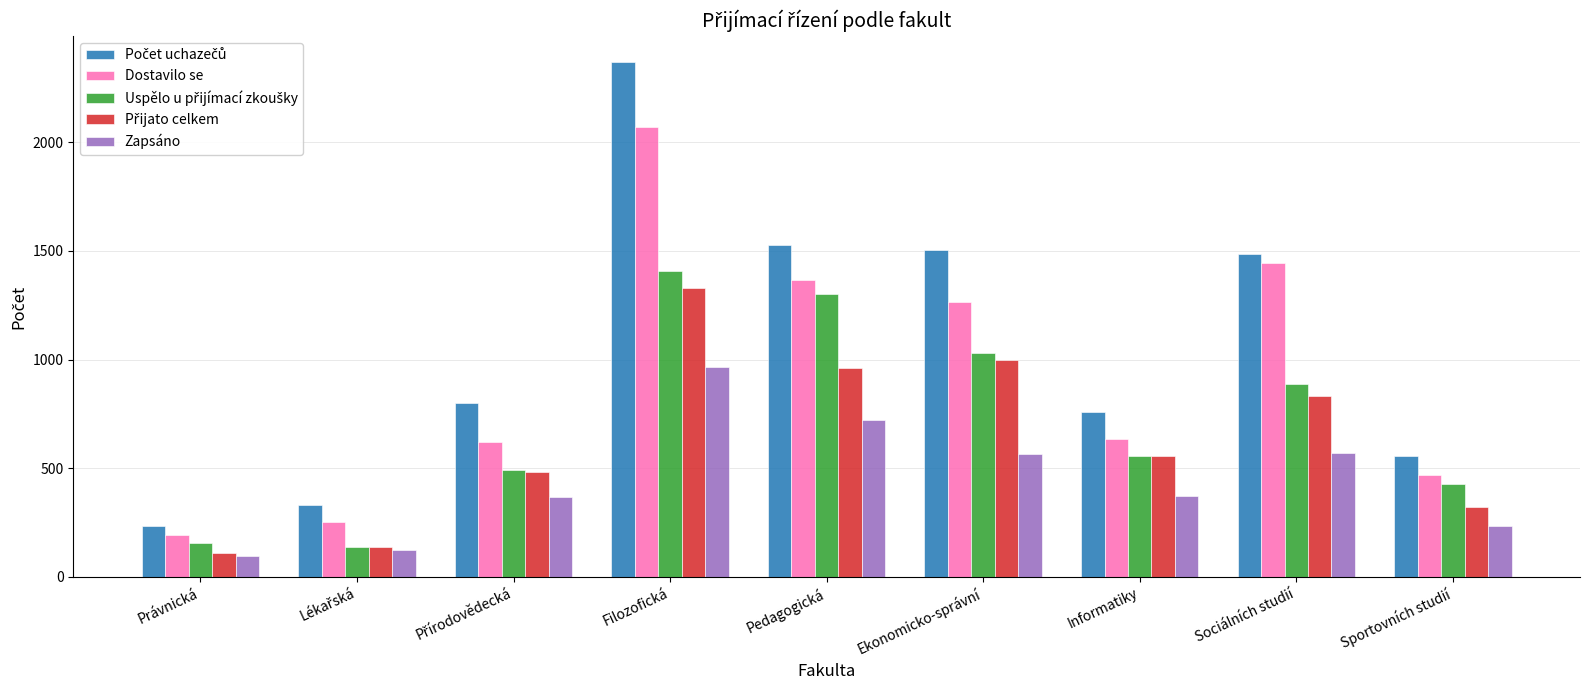

What is the sum of the Dostavilo se values at Informatiky and Sociálních studií?

2079